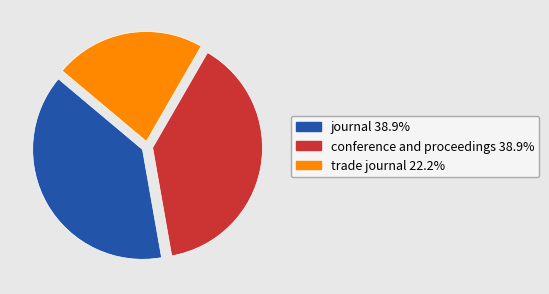

Does journal account for over 50% of the chart?

No